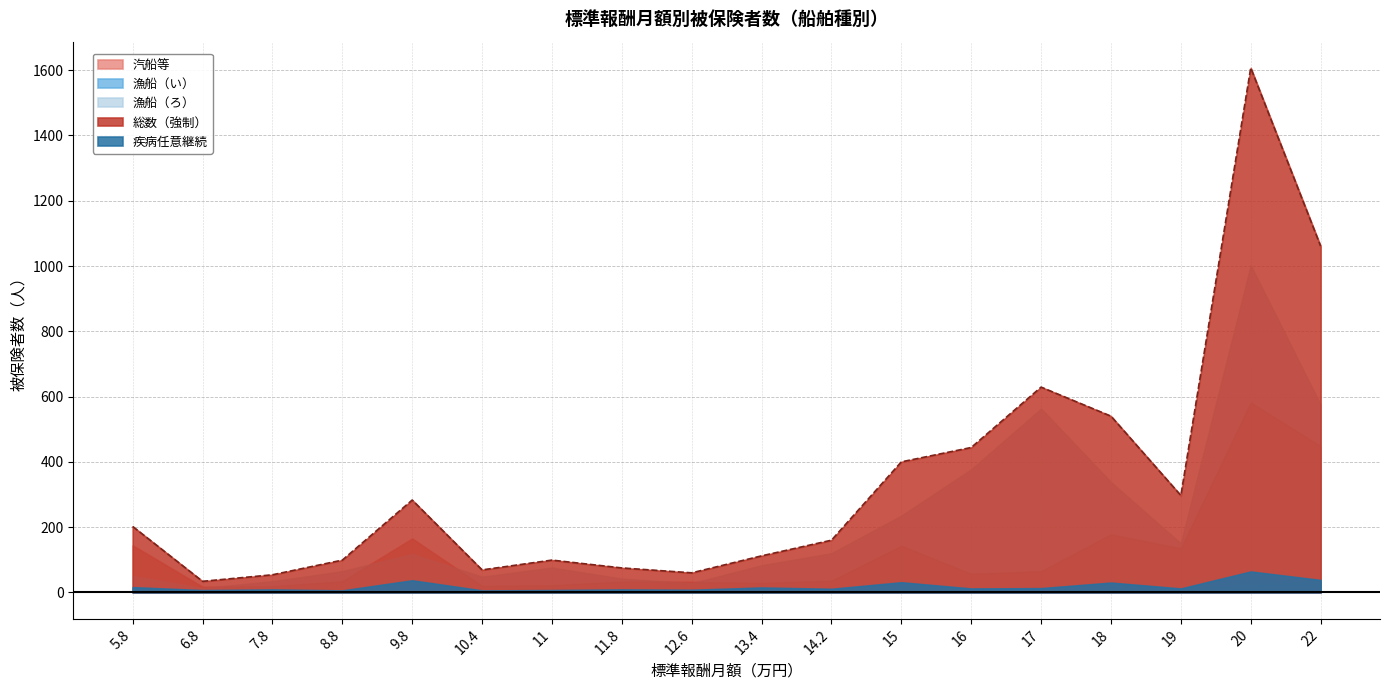

How many interior local peaks does the 漁船（ろ） series have?

4